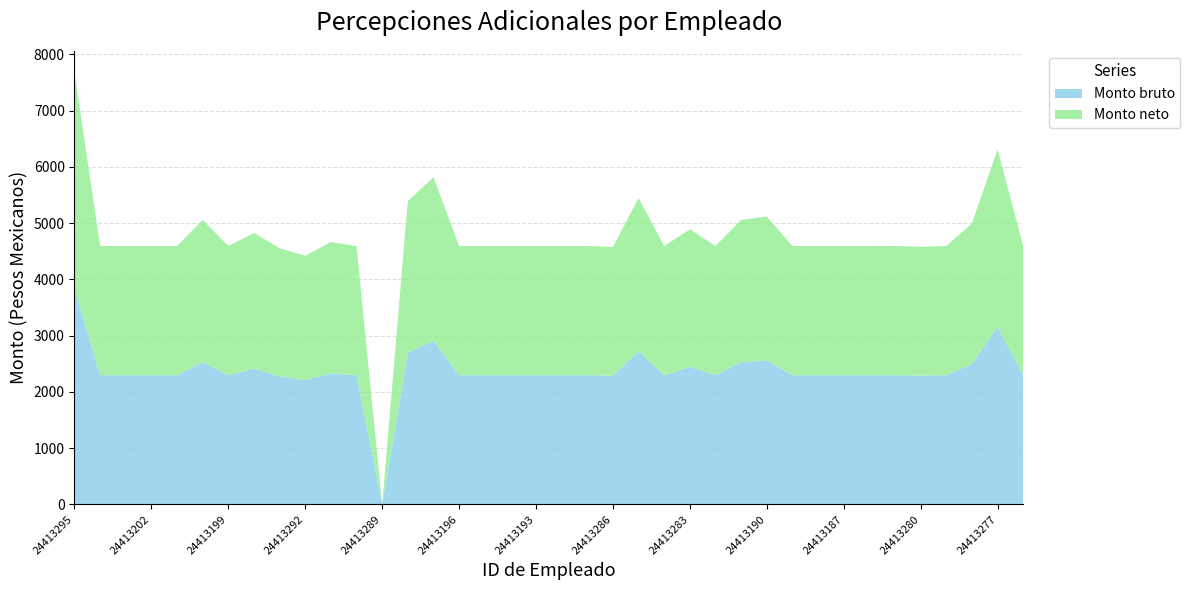

Reading right to left, list all the values displayed in this chart.

Monto bruto: 2296.1	3156.9	2497.1	2296.1	2289.8	2296.8	2296.1	2296.1	2296.1	2296.1	2557.9	2528.4	2296.1	2445.1	2296.1	2723.0	2288.2	2296.1	2296.1	2296.1	2296.1	2296.1	2296.1	2907.4	2695.1	0.0	2296.1	2331.4	2210.0	2276.9	2412.1	2296.1	2528.3	2296.1	2296.1	2296.1	2296.1	3838.5
Monto neto: 2296.1	3156.9	2497.1	2296.1	2289.8	2296.8	2296.1	2296.1	2296.1	2296.1	2557.9	2528.4	2296.1	2445.1	2296.1	2723.0	2288.2	2296.1	2296.1	2296.1	2296.1	2296.1	2296.1	2907.4	2695.1	0.0	2296.1	2331.4	2210.0	2276.9	2412.1	2296.1	2528.3	2296.1	2296.1	2296.1	2296.1	3838.5